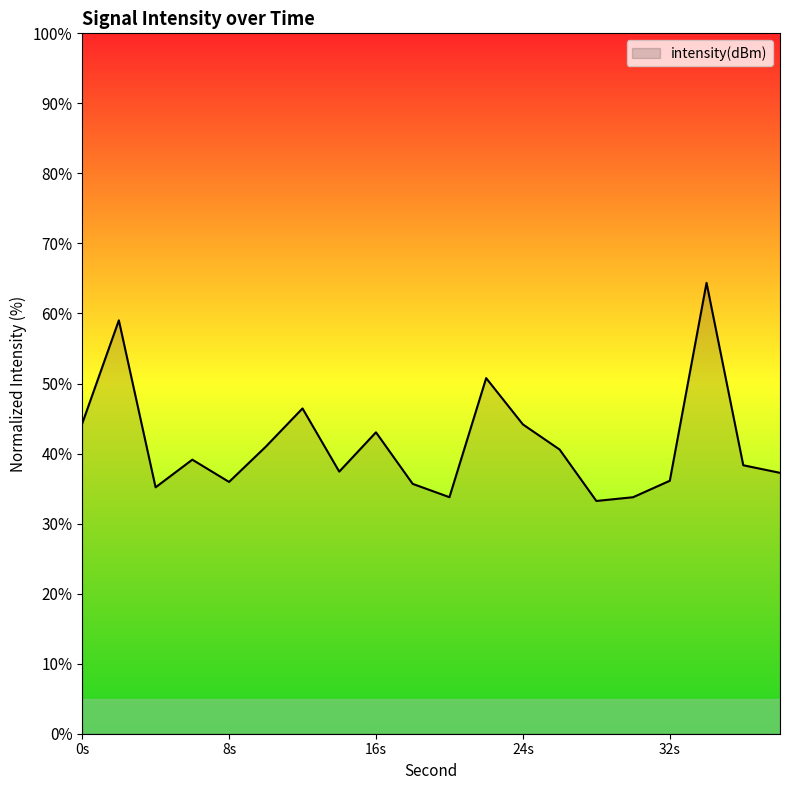

What is the difference between the maximum and minimum values?

31.1